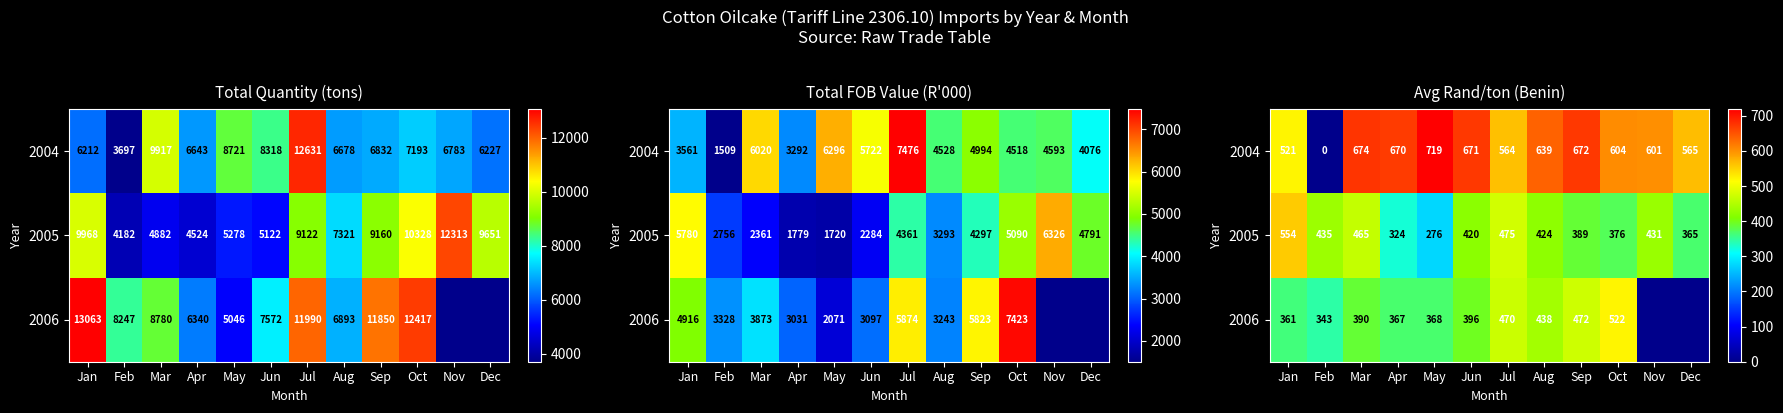

Which category has the highest value across all series?

May